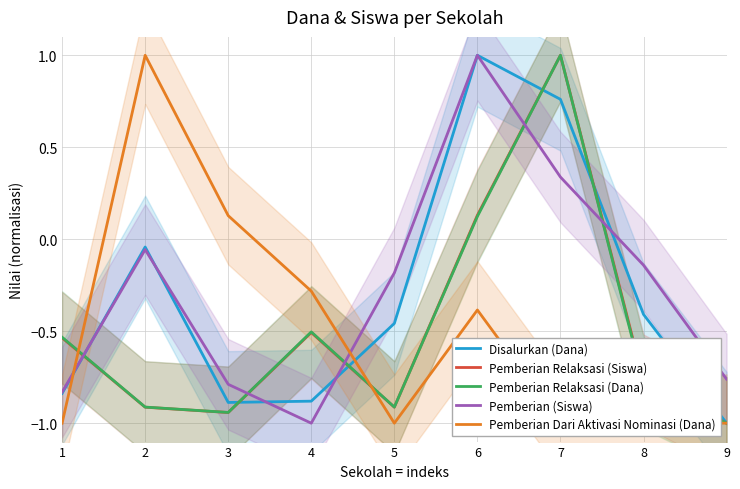

Which series changed the most between 4 and 8?

Pemberian (Siswa)